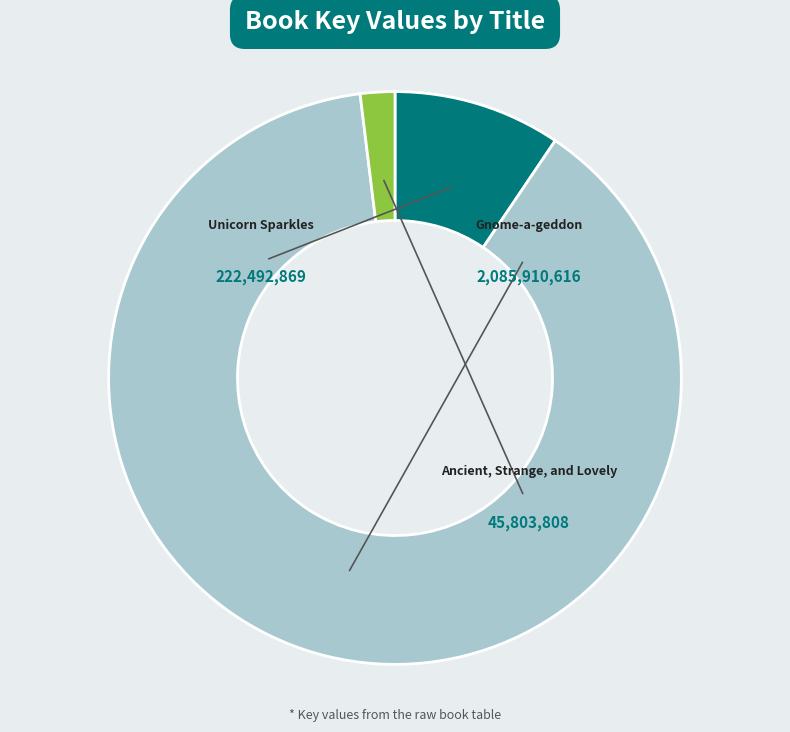

To the nearest percent, what is the difference between the largest and smallest slice percentages?

87%